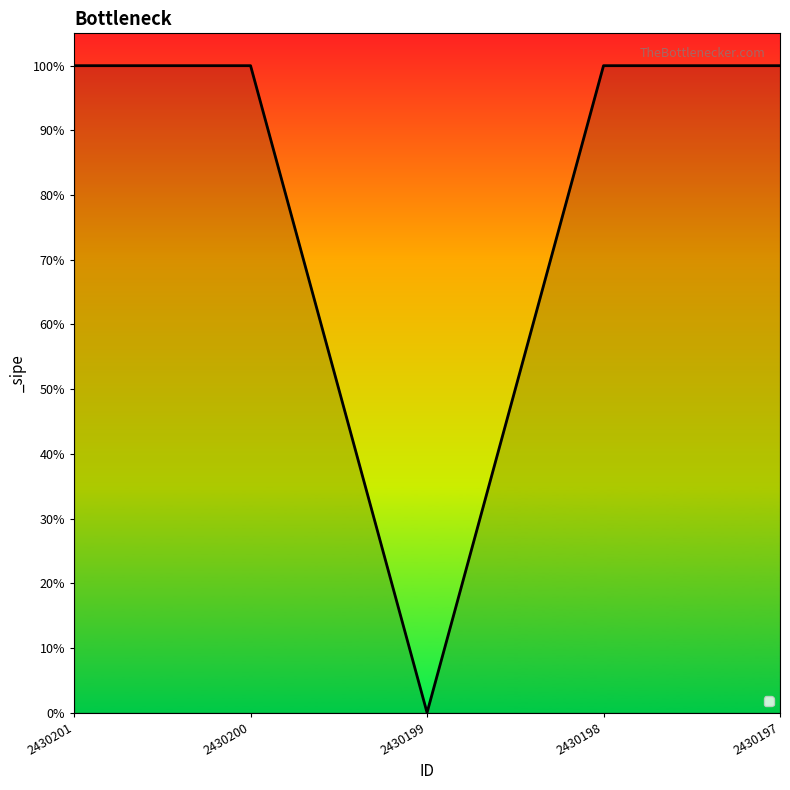

Is it true that the value at 2430200 is 1?

True